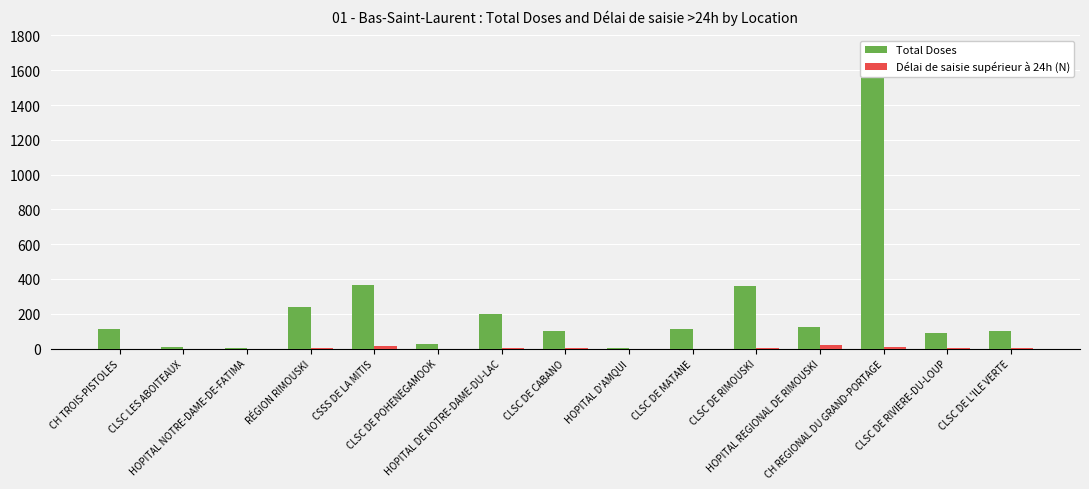

Which series has the largest range (max minus min)?

Total Doses